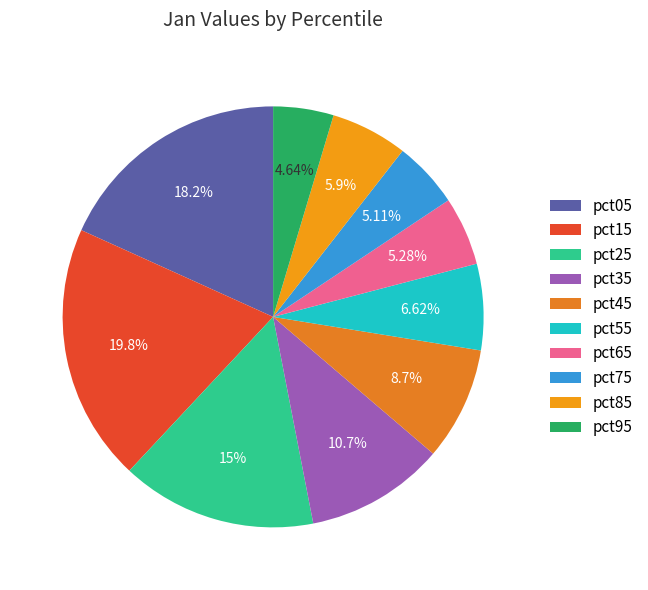

Which slice is the largest?

pct15